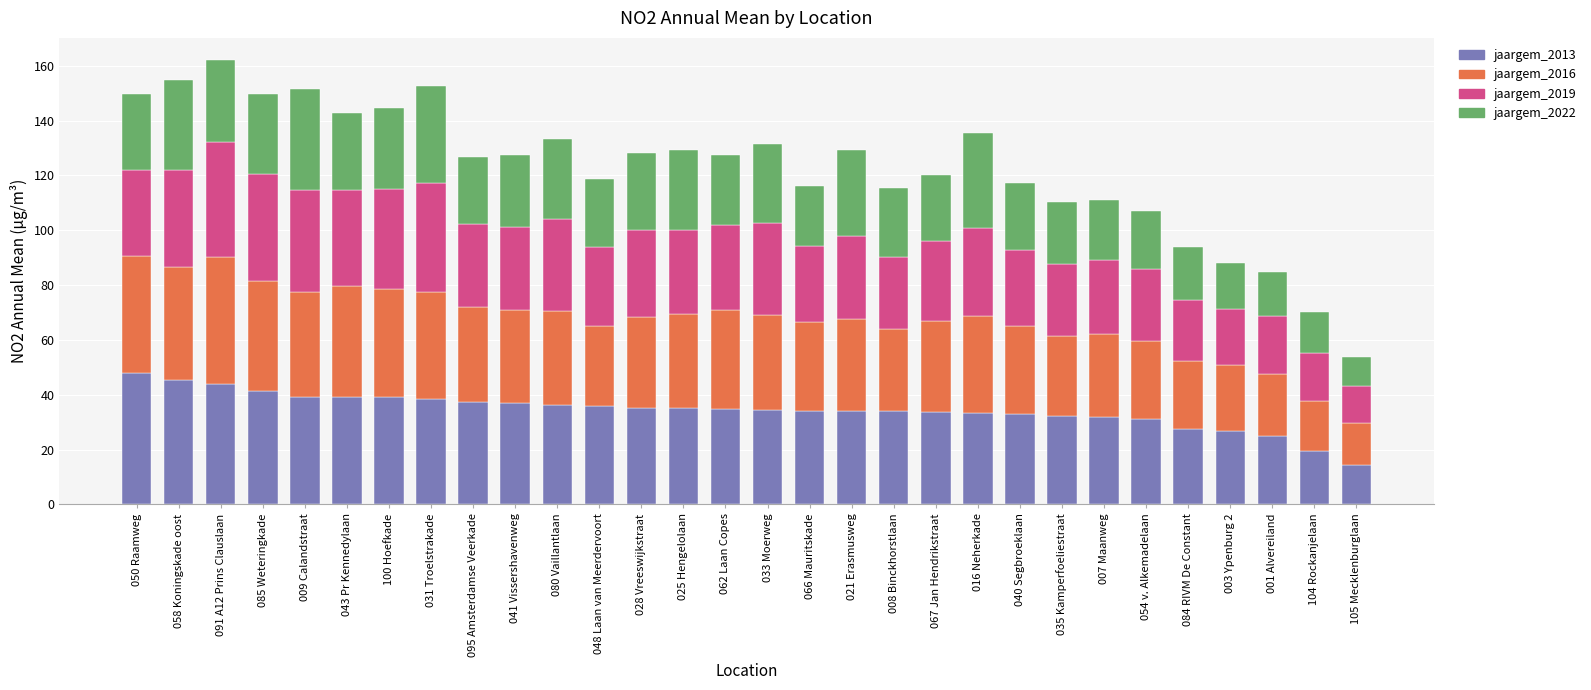

What is the highest value of the jaargem_2013 series?

47.8